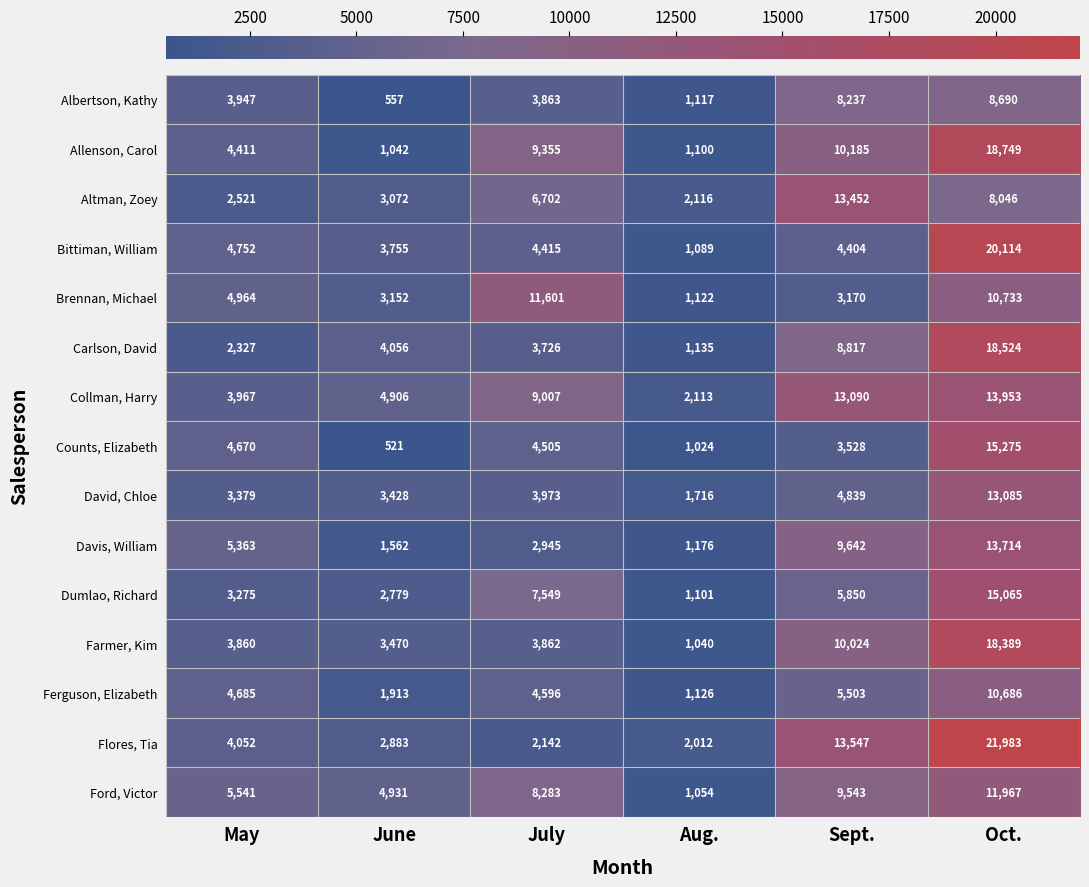

True or false: Brennan, Michael has a value of 3170 at Sept..

True